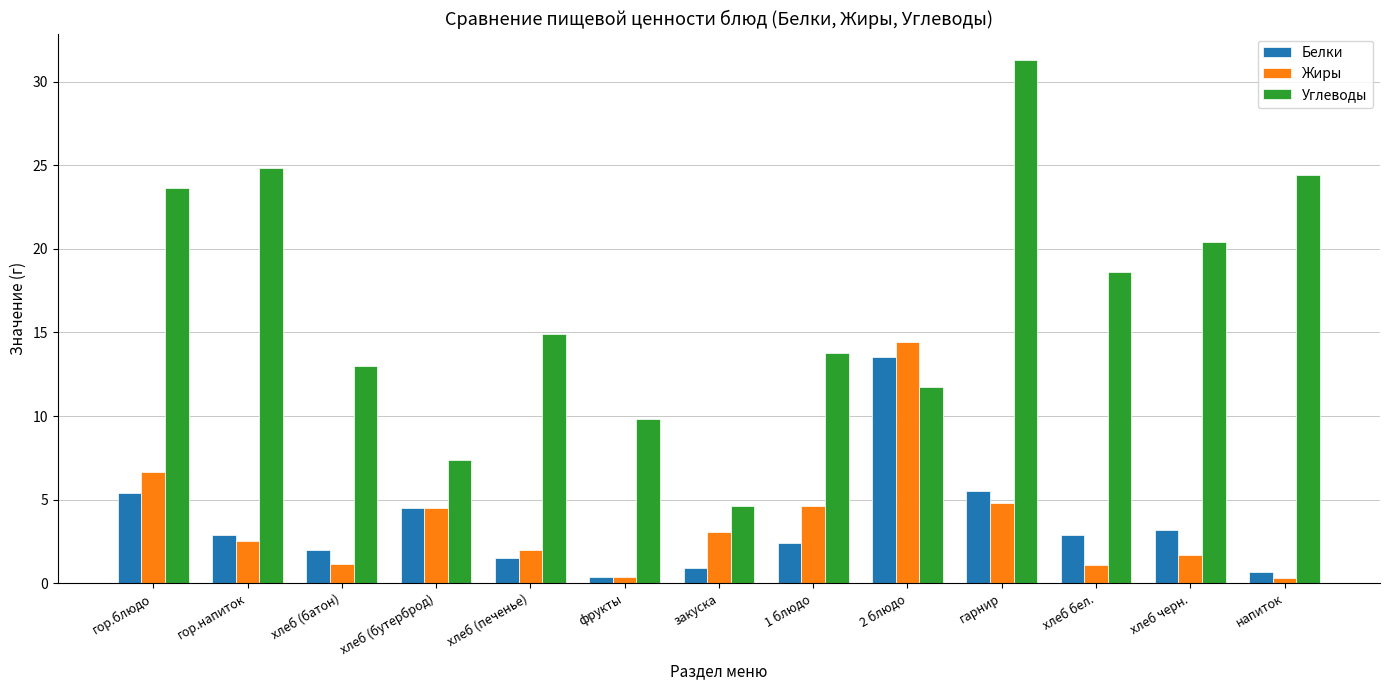

At how many categories does at least one series exceed 19?

5